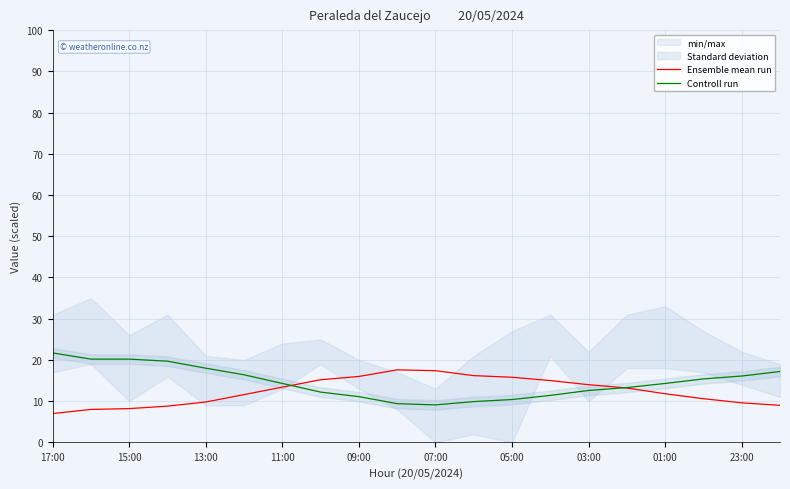

Reading left to right, what are all the values shown in this chart?

Ensemble mean run: 7.0	8.0	8.2	8.8	9.8	11.6	13.4	15.2	16.0	17.6	17.4	16.2	15.8	15.0	14.0	13.2	11.8	10.6	9.6	9.0
Controll run: 21.7	20.2	20.2	19.7	18.0	16.4	14.3	12.2	11.1	9.4	9.1	9.9	10.4	11.4	12.6	13.3	14.3	15.4	16.1	17.2